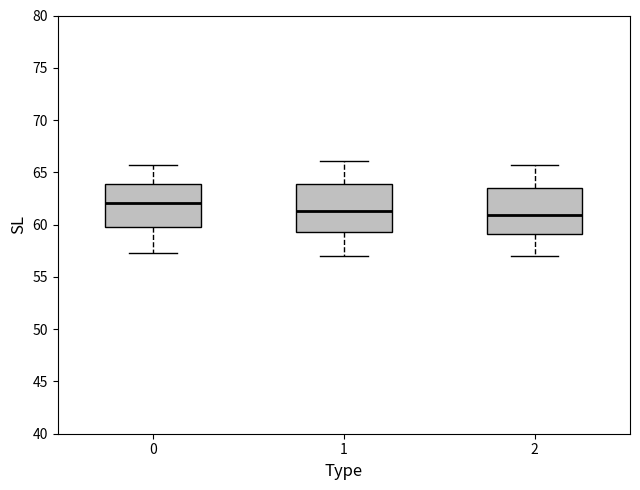

Reading left to right, transcribe this box plot: for each box, give where its median line is, the range the box spans, and where its two whiskers end, as read against the y-axis. The values are not printed on the chart, so give them approximately, as read against the axis.

0: median 62.0, box 60.0 to 64.0, whiskers 57.5 to 65.5
1: median 61.5, box 59.5 to 64.0, whiskers 57.0 to 66.0
2: median 61.0, box 59.0 to 63.5, whiskers 57.0 to 65.5